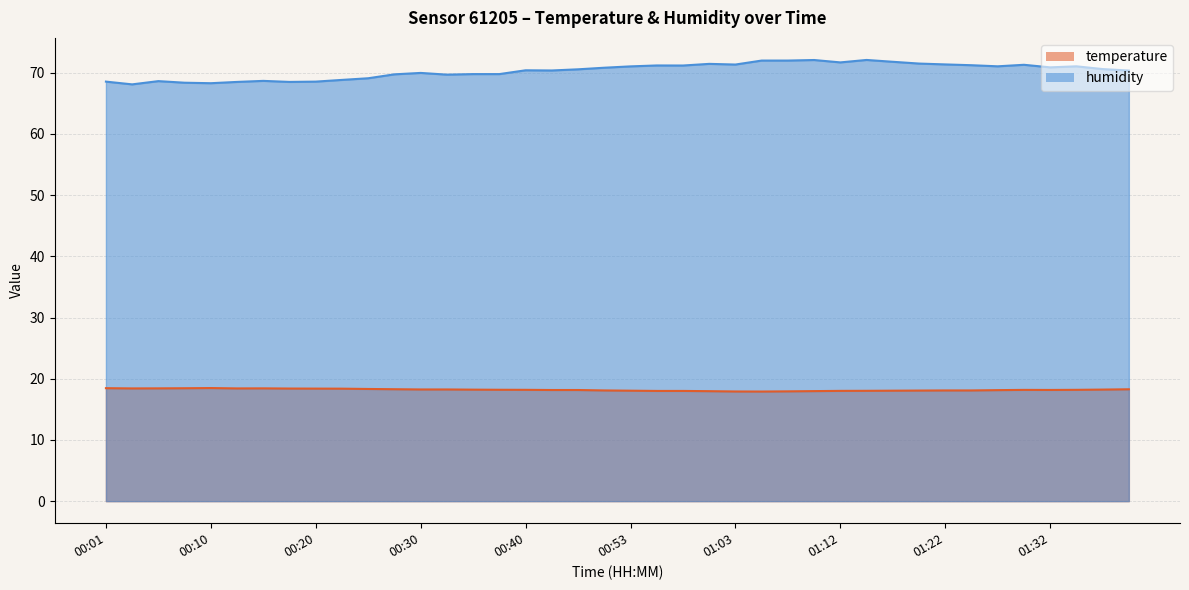

Is it true that humidity equals 21.3 at 00:15?

False